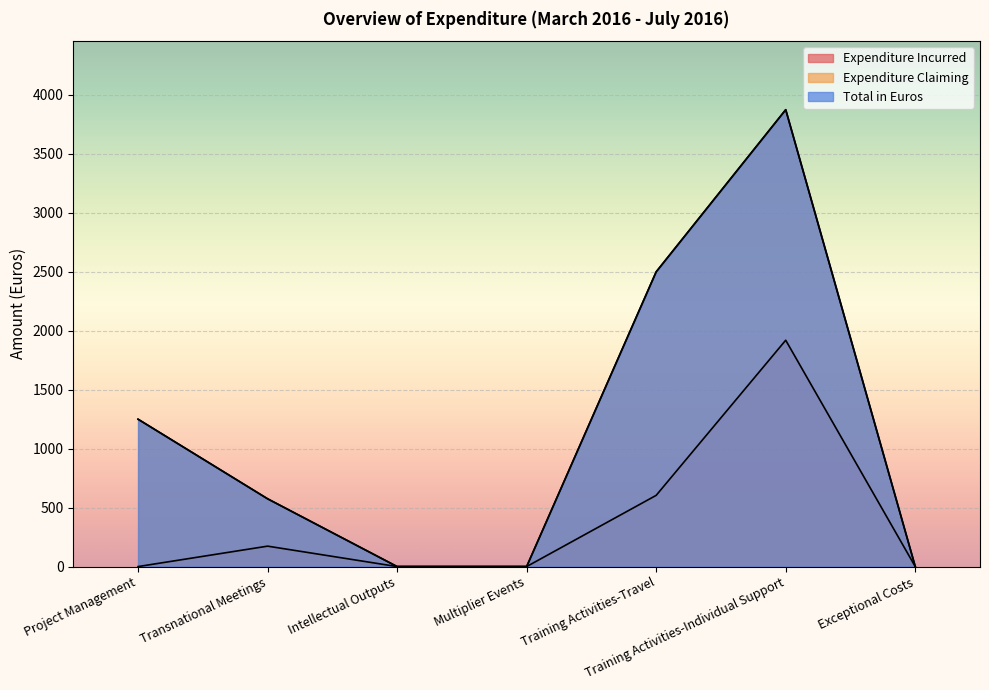

True or false: Total in Euros and Expenditure Claiming cross at least once.

False